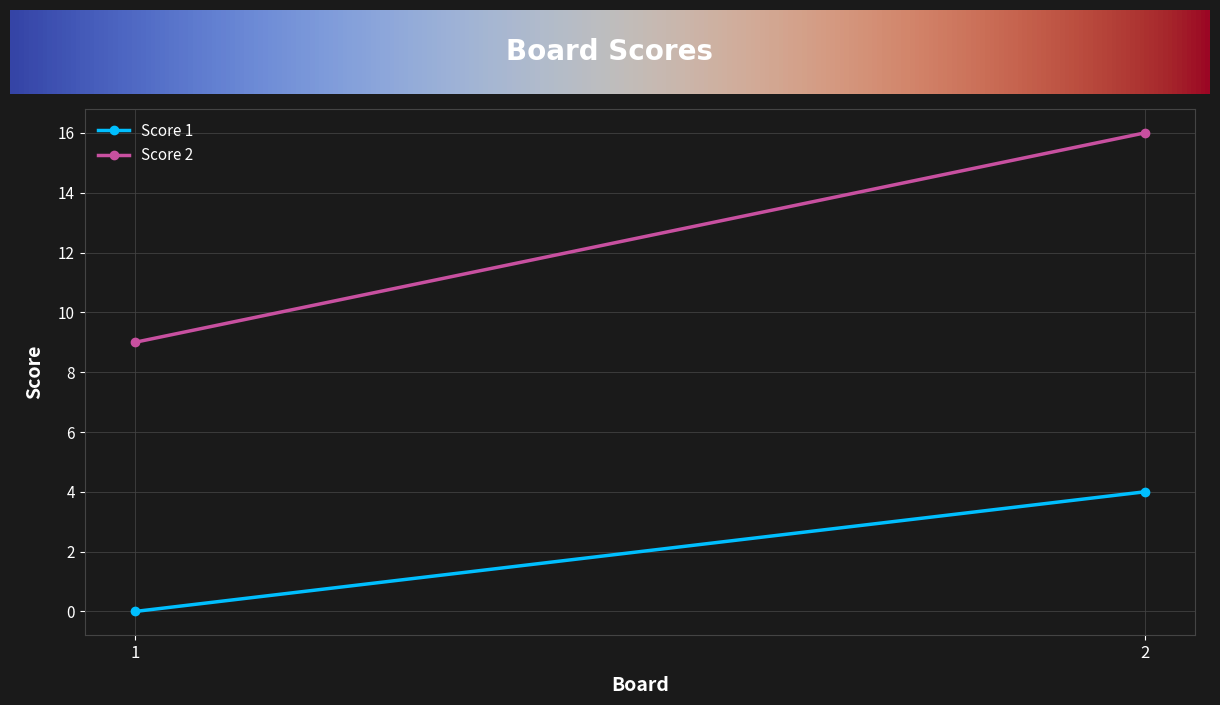

Which series has the largest total across all categories?

Score 2